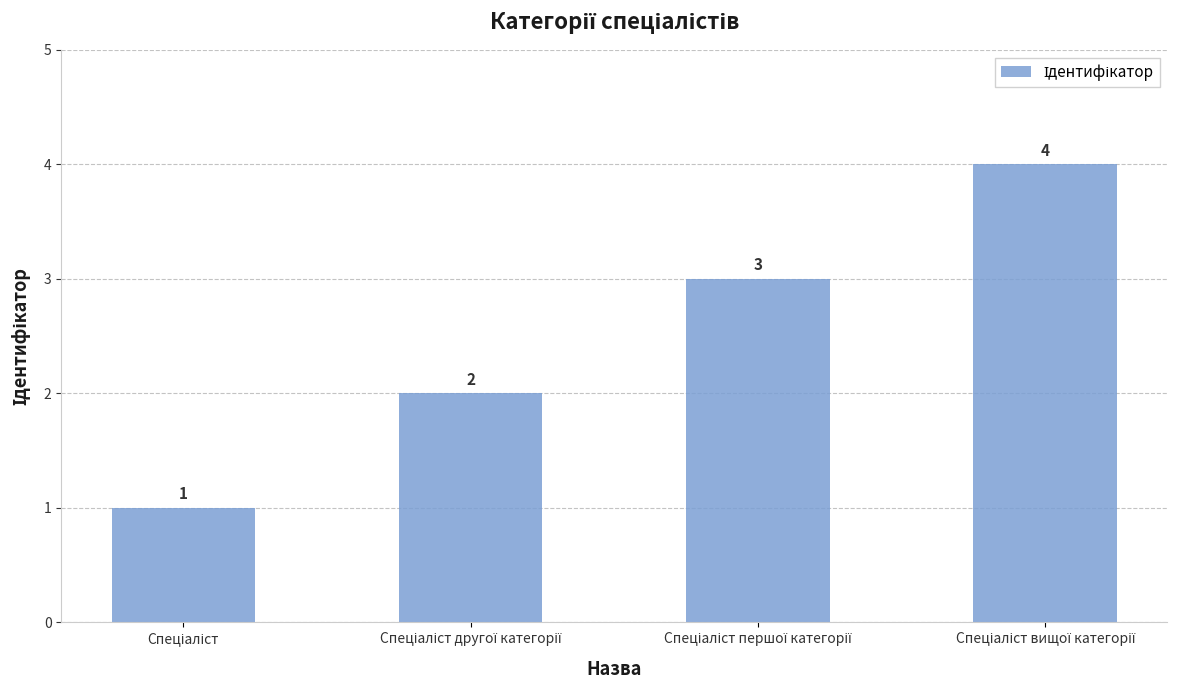

What is the greatest value displayed?

4